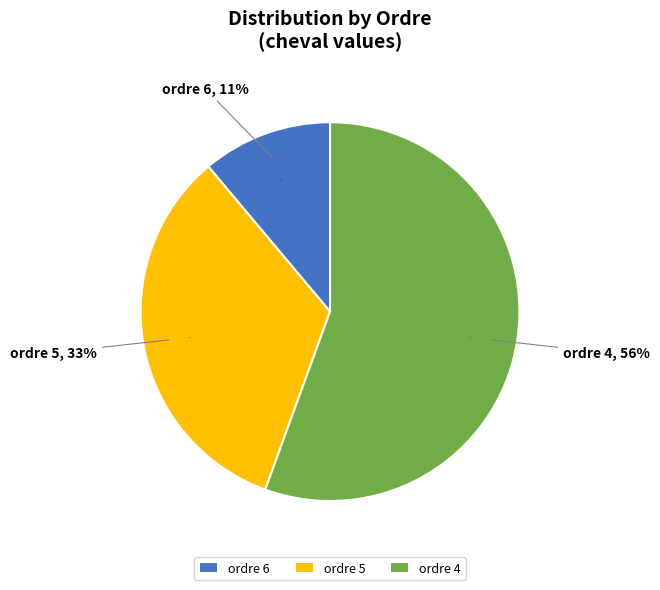

What is the change in value from 6 to 5?

+2